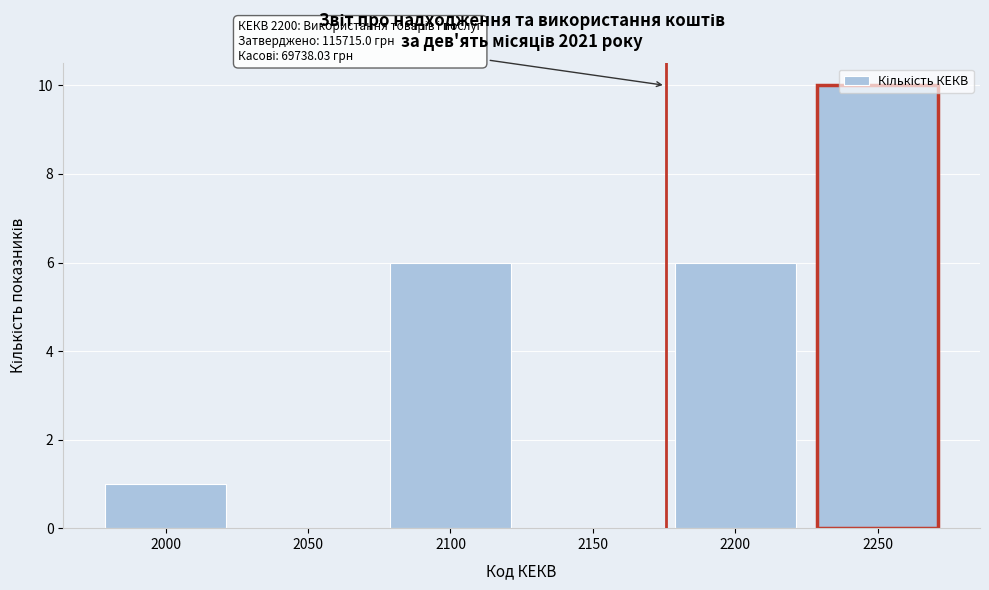

The value at 2050 is 3. True or false?

False